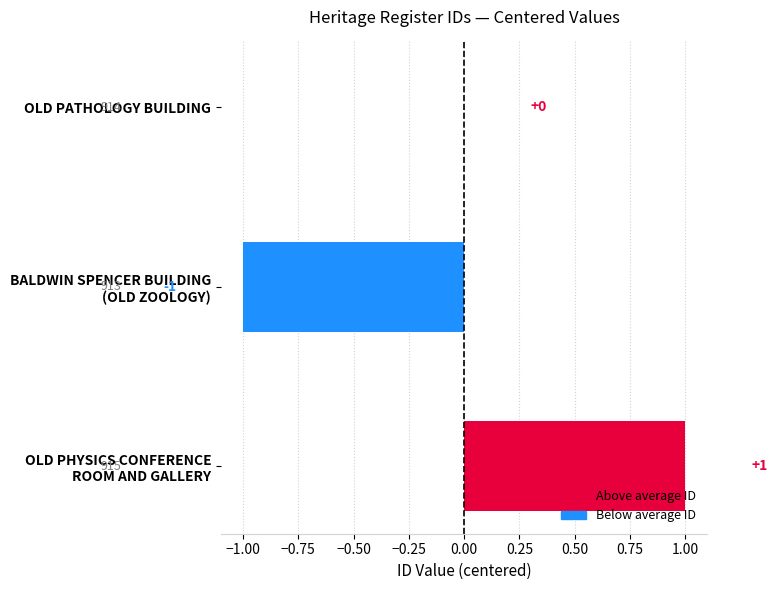

Where is the data nearest to the value 0?

OLD PATHOLOGY BUILDING